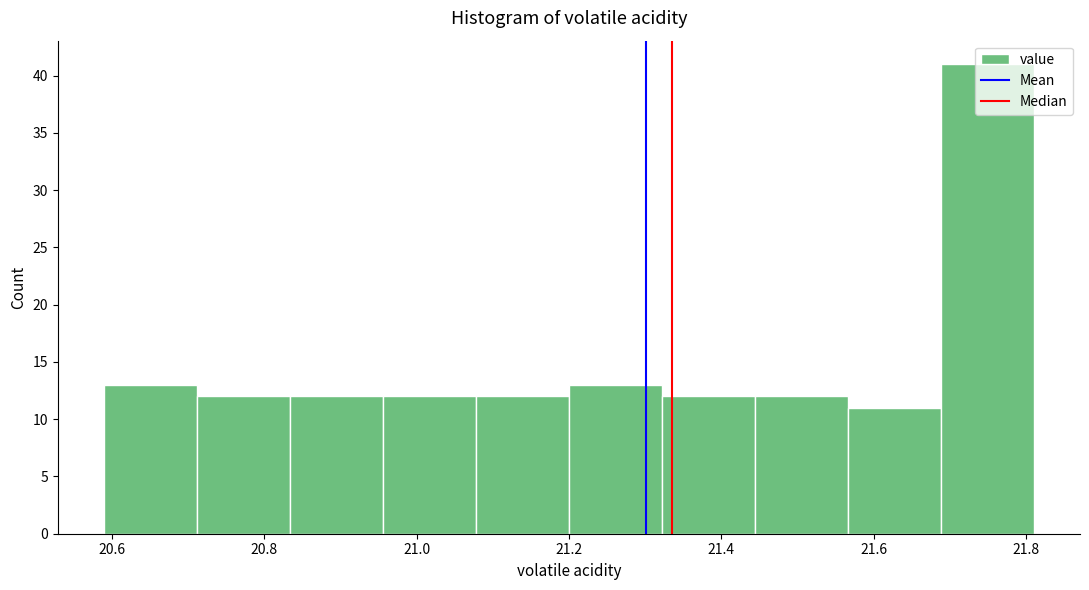

Reading left to right, list every bar in this chart as the range it spans on the x-axis followed by its height. Neither the bar edges nor the heights are printed on the chart, so give them approximately, as read against the axes.

20.590 to 20.712: 13
20.712 to 20.834: 12
20.834 to 20.956: 12
20.956 to 21.078: 12
21.078 to 21.200: 12
21.200 to 21.322: 13
21.322 to 21.444: 12
21.444 to 21.566: 12
21.566 to 21.688: 11
21.688 to 21.810: 41